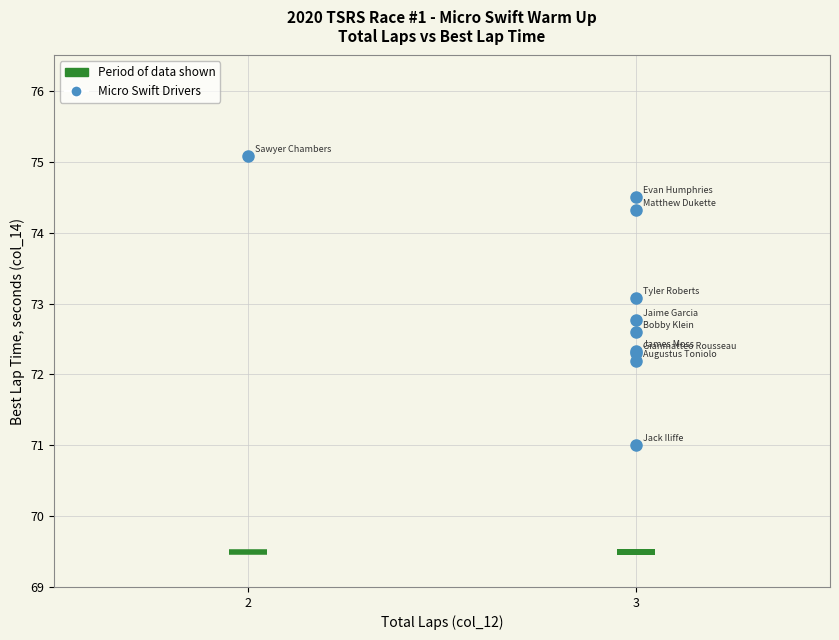

What Y value in the scatter plot is closest to 73?

73.1